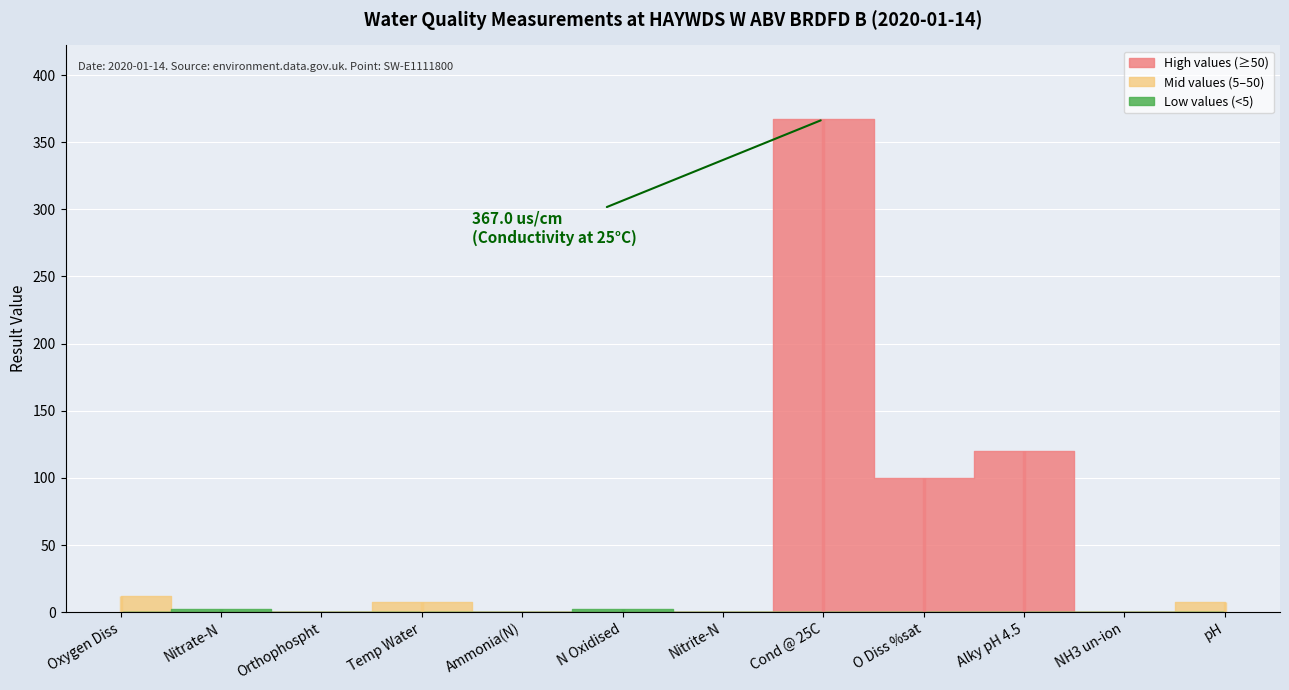

What is the label of the 10th point from the right?

Orthophospht